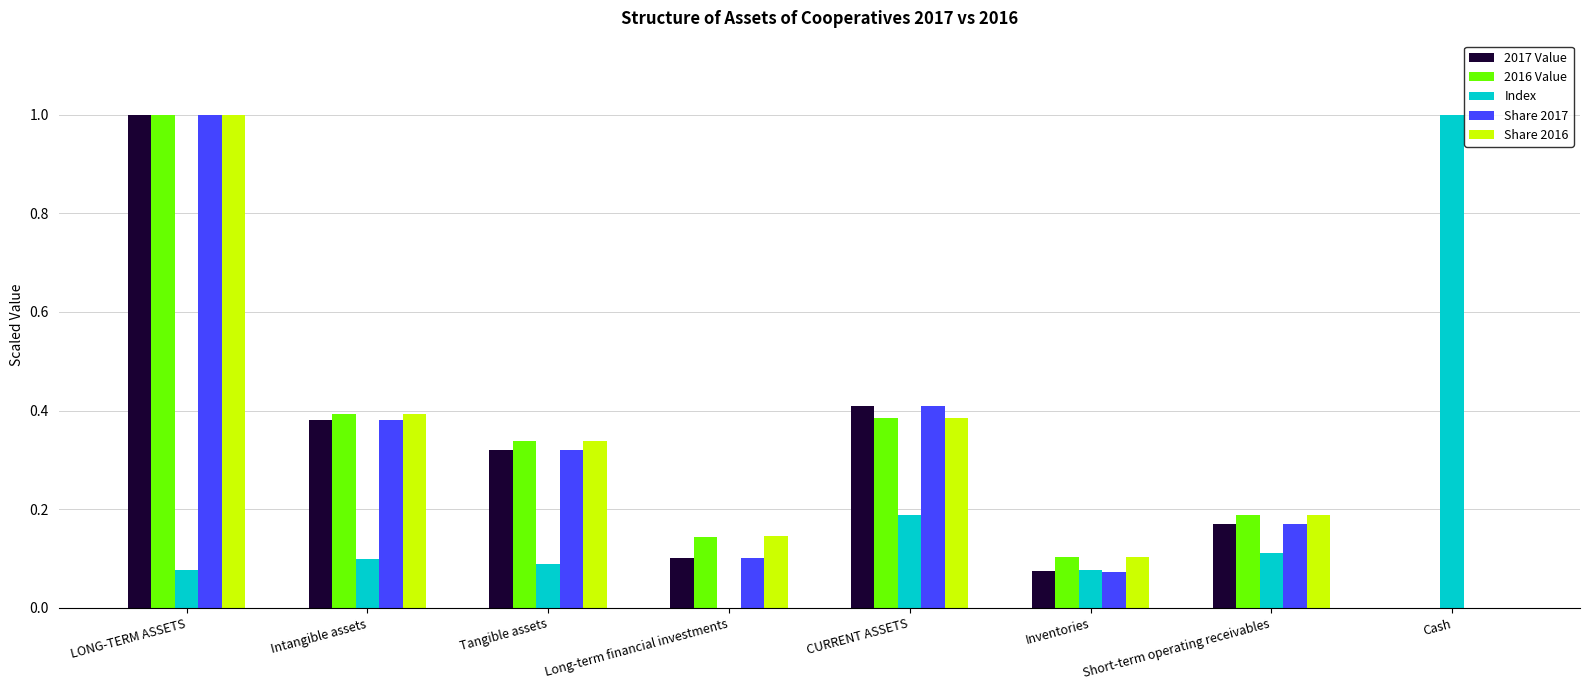

Is the value of Index at Short-term operating receivables greater than the value of Share 2017 at LONG-TERM ASSETS?

No